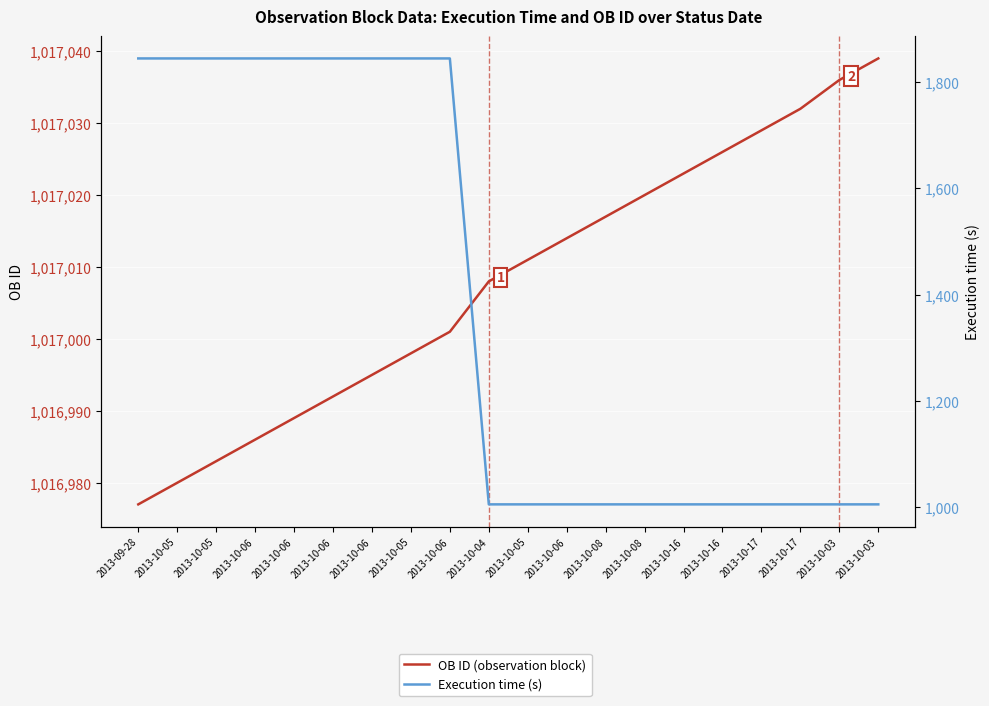

True or false: Execution time (s) and OB ID (observation block) cross at least once.

False